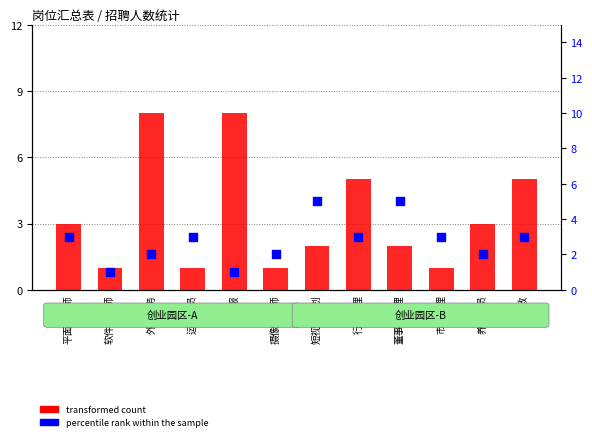

What is the total value across all series at 平面设计师?

6